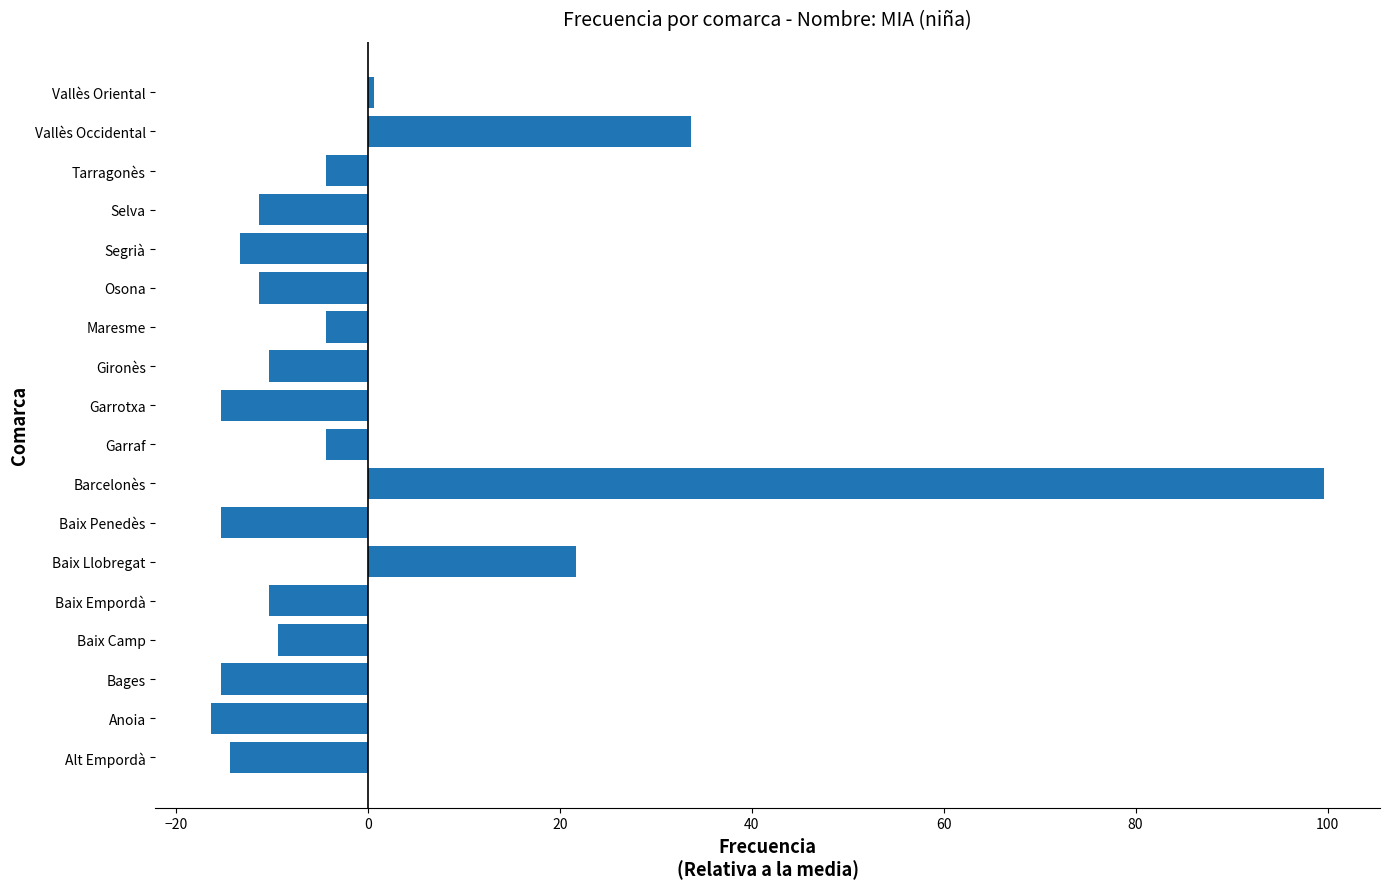

Reading bottom to top, list all the values displayed in this chart.

-14.3	-16.3	-15.3	-9.3	-10.3	21.7	-15.3	99.7	-4.3	-15.3	-10.3	-4.3	-11.3	-13.3	-11.3	-4.3	33.7	0.7